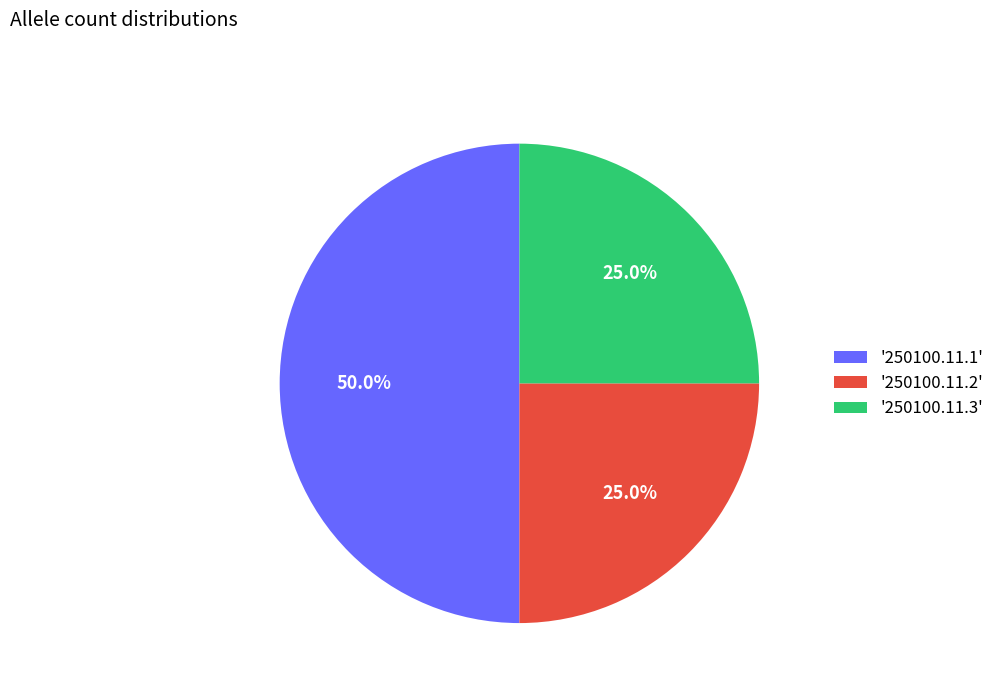

Count the number of slices in the pie.

3